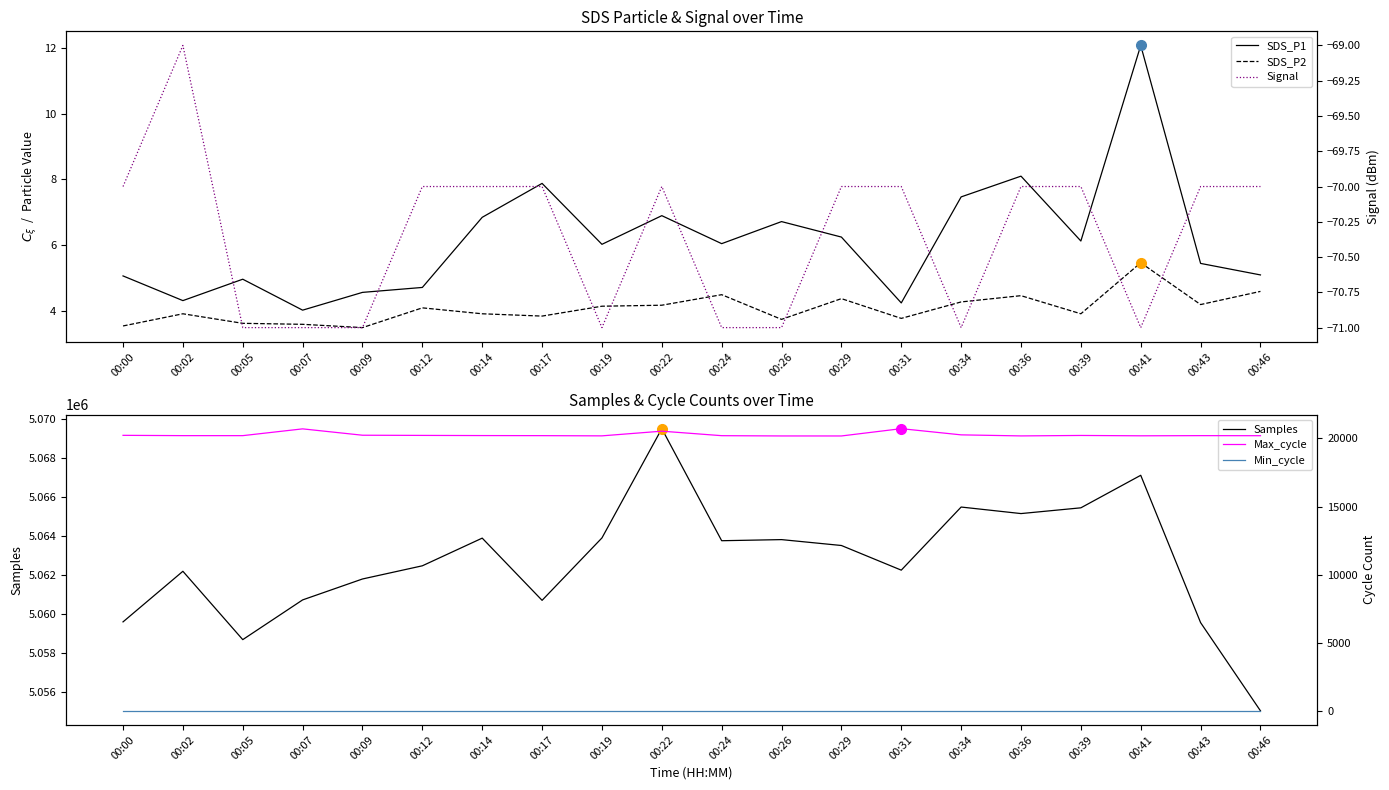

True or false: Signal and SDS_P2 cross at least once.

False